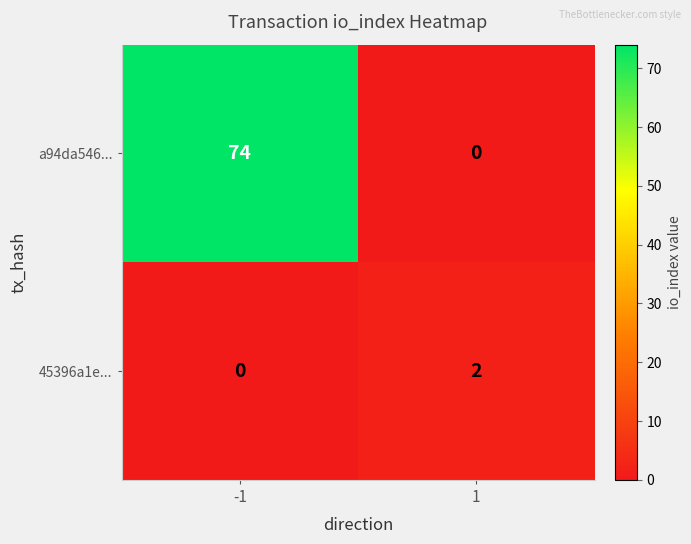

Reading right to left, what are all the values shown in this chart?

a94da546...: 1=0	-1=74
45396a1e...: 1=2	-1=0